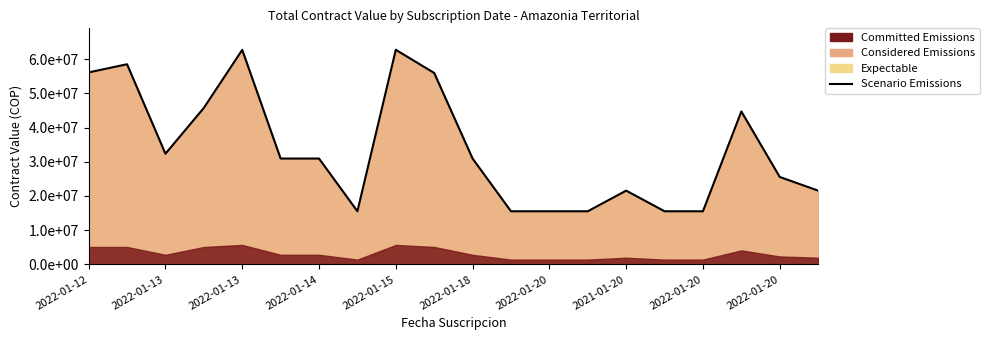

True or false: there are more than 2 points higher than both neighbors.

True